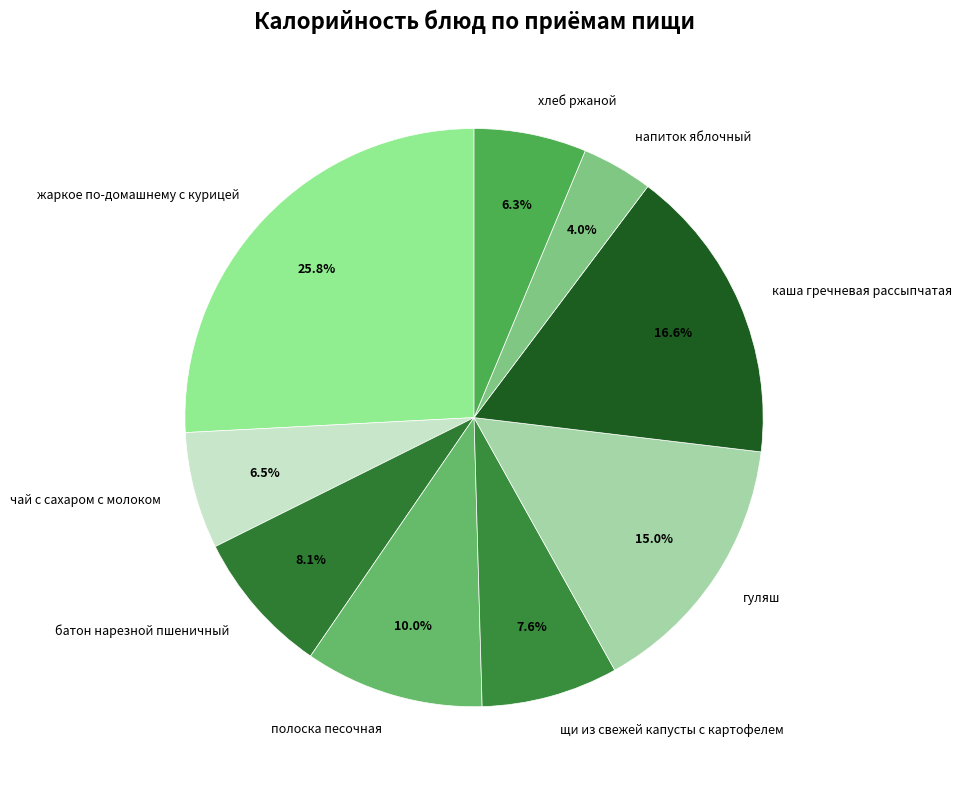

Combined, do гуляш and щи из свежей капусты с картофелем account for over 50%?

No